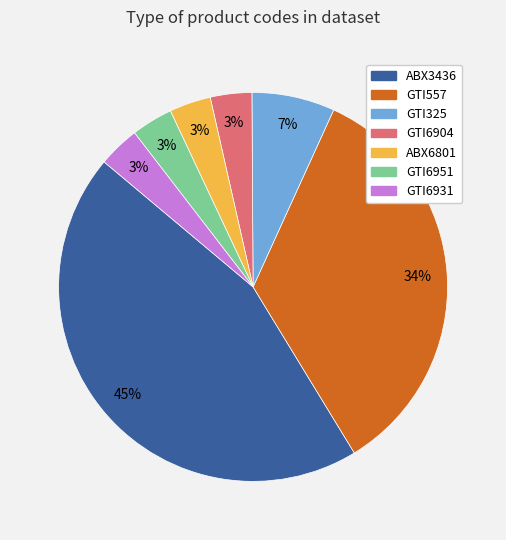

Between GTI325 and GTI6951, which is larger?

GTI325